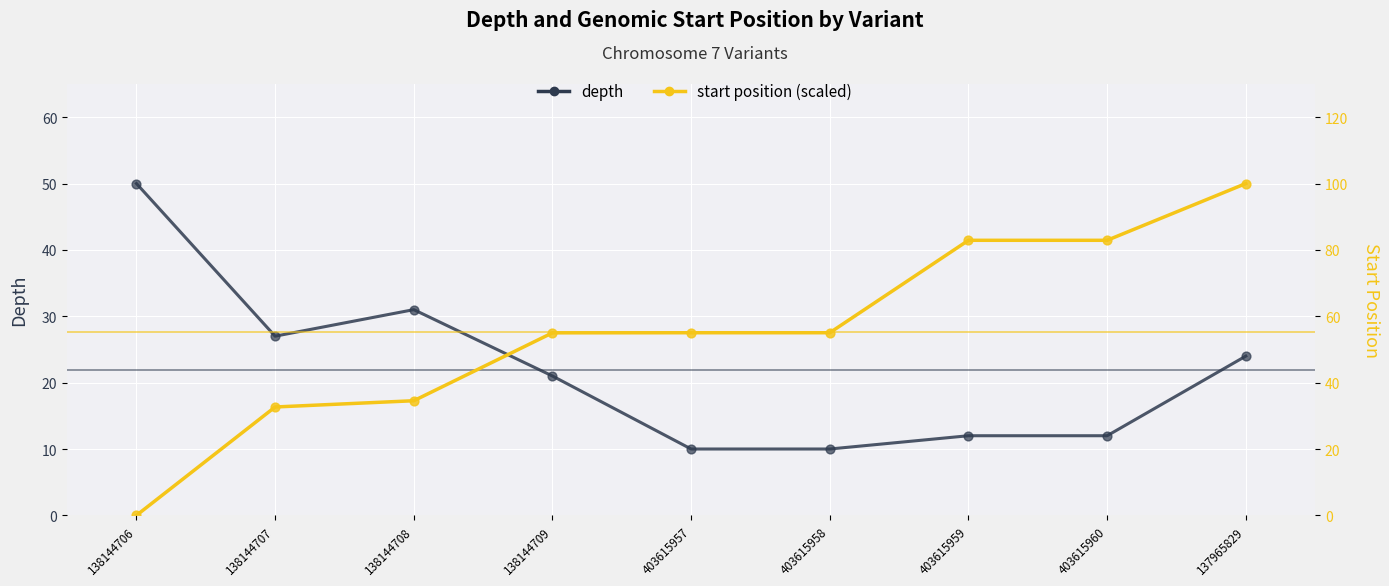

Is the value of start (scaled) at 137965829 greater than the value of depth at 138144709?

Yes